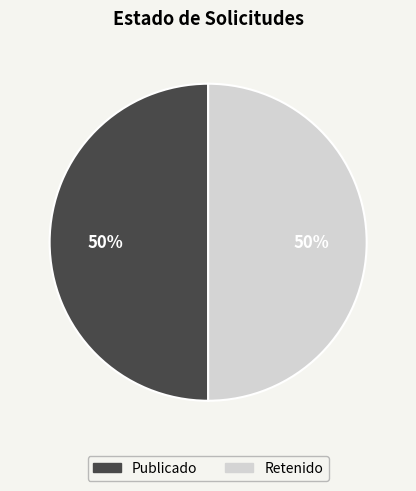

To the nearest percent, what is the average slice percentage?

50%